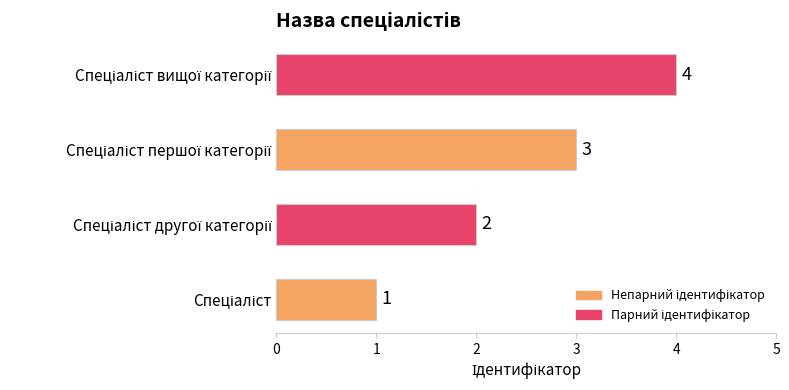

What is the maximum value shown in the chart?

4